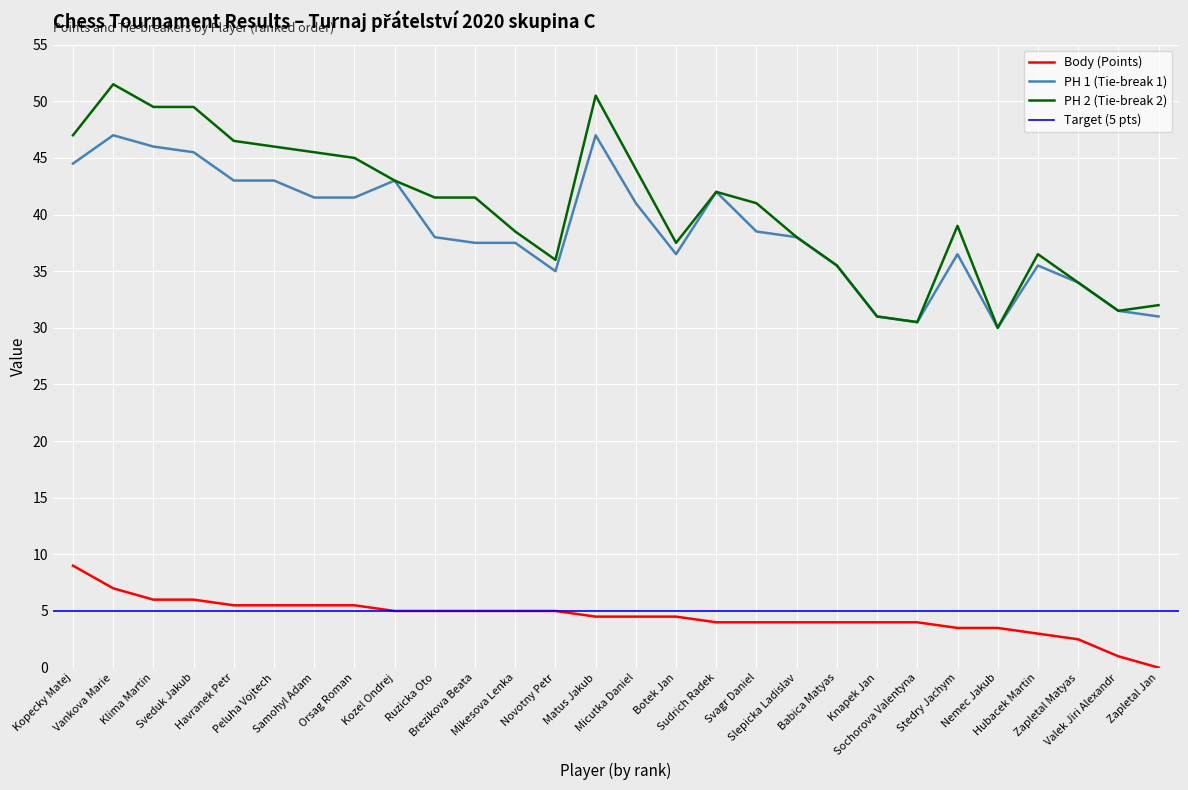

Reading right to left, transcribe all the data shown in this chart.

Body: Zapletal Jan=0.0	Valek Jiri Alexandr=1.0	Zapletal Matyas=2.5	Hubacek Martin=3.0	Nemec Jakub=3.5	Stedry Jachym=3.5	Sochorova Valentyna=4.0	Knapek Jan=4.0	Babica Matyas=4.0	Slepicka Ladislav=4.0	Svagr Daniel=4.0	Sudrich Radek=4.0	Botek Jan=4.5	Micutka Daniel=4.5	Matus Jakub=4.5	Novotny Petr=5.0	Mikesova Lenka=5.0	Brezikova Beata=5.0	Ruzicka Oto=5.0	Kozel Ondrej=5.0	Orsag Roman=5.5	Samohyl Adam=5.5	Peluha Vojtech=5.5	Havranek Petr=5.5	Sveduk Jakub=6.0	Klima Martin=6.0	Vankova Marie=7.0	Kopecky Matej=9.0
PH 1: Zapletal Jan=31.0	Valek Jiri Alexandr=31.5	Zapletal Matyas=34.0	Hubacek Martin=35.5	Nemec Jakub=30.0	Stedry Jachym=36.5	Sochorova Valentyna=30.5	Knapek Jan=31.0	Babica Matyas=35.5	Slepicka Ladislav=38.0	Svagr Daniel=38.5	Sudrich Radek=42.0	Botek Jan=36.5	Micutka Daniel=41.0	Matus Jakub=47.0	Novotny Petr=35.0	Mikesova Lenka=37.5	Brezikova Beata=37.5	Ruzicka Oto=38.0	Kozel Ondrej=43.0	Orsag Roman=41.5	Samohyl Adam=41.5	Peluha Vojtech=43.0	Havranek Petr=43.0	Sveduk Jakub=45.5	Klima Martin=46.0	Vankova Marie=47.0	Kopecky Matej=44.5
PH 2: Zapletal Jan=32.0	Valek Jiri Alexandr=31.5	Zapletal Matyas=34.0	Hubacek Martin=36.5	Nemec Jakub=30.0	Stedry Jachym=39.0	Sochorova Valentyna=30.5	Knapek Jan=31.0	Babica Matyas=35.5	Slepicka Ladislav=38.0	Svagr Daniel=41.0	Sudrich Radek=42.0	Botek Jan=37.5	Micutka Daniel=44.0	Matus Jakub=50.5	Novotny Petr=36.0	Mikesova Lenka=38.5	Brezikova Beata=41.5	Ruzicka Oto=41.5	Kozel Ondrej=43.0	Orsag Roman=45.0	Samohyl Adam=45.5	Peluha Vojtech=46.0	Havranek Petr=46.5	Sveduk Jakub=49.5	Klima Martin=49.5	Vankova Marie=51.5	Kopecky Matej=47.0